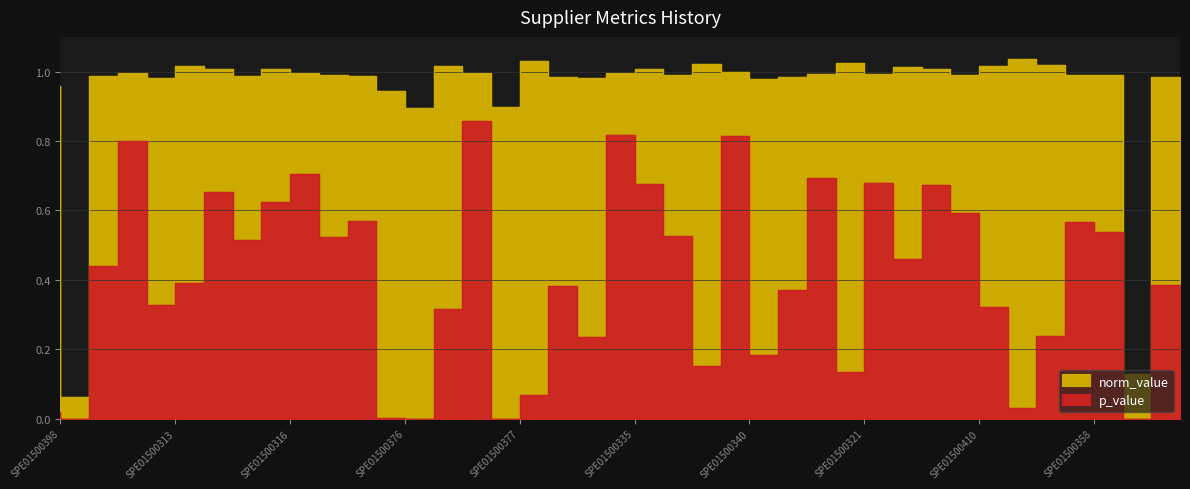

Is it true that norm_value equals 1.0 at SPE01500303?

True